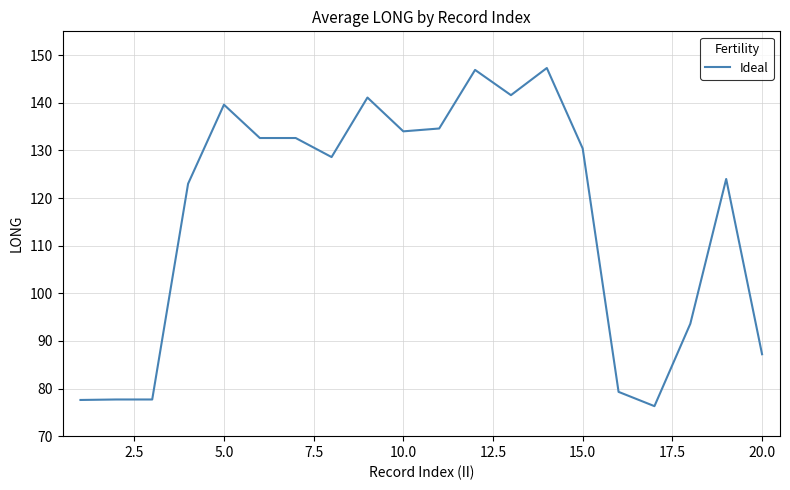

What is the difference between the second highest and minimum values?

70.6